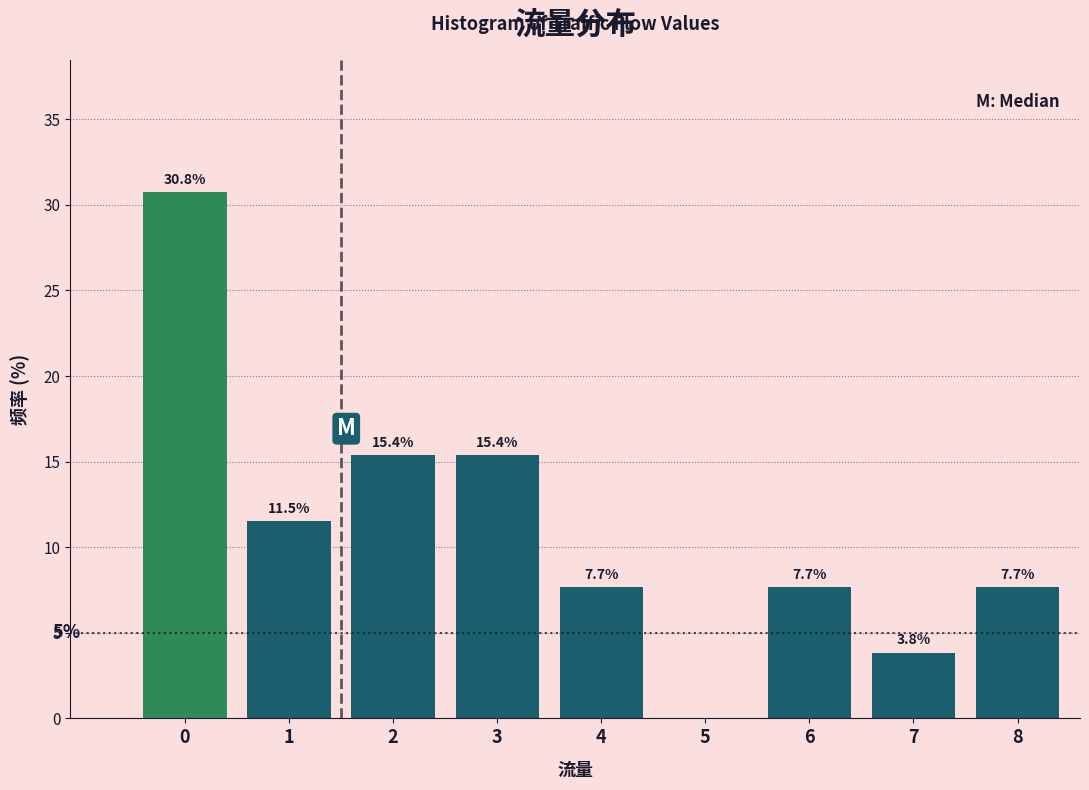

Reading right to left, extract all data points from this chart.

8=7.7	7=3.8	6=7.7	5=0.0	4=7.7	3=15.4	2=15.4	1=11.5	0=30.8